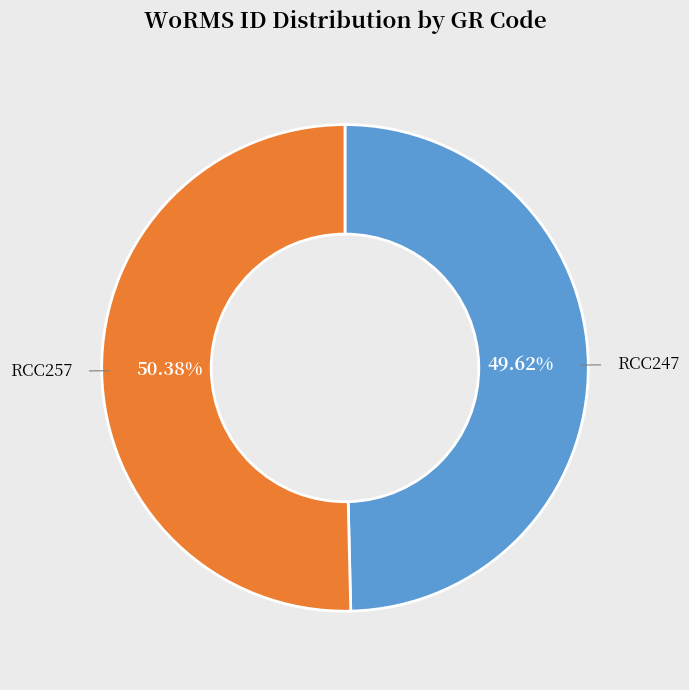

How many segments does this pie chart have?

2